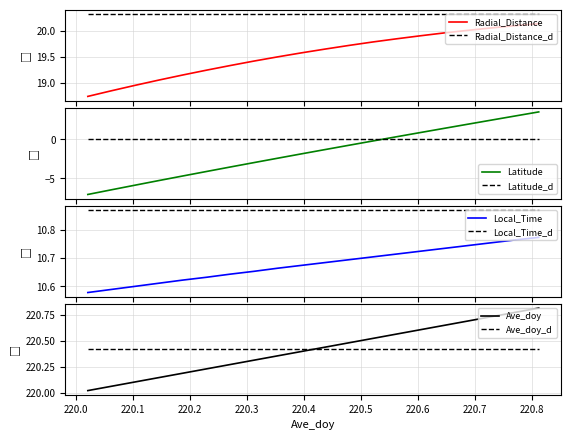

How many negative values does the Latitude series have?

13